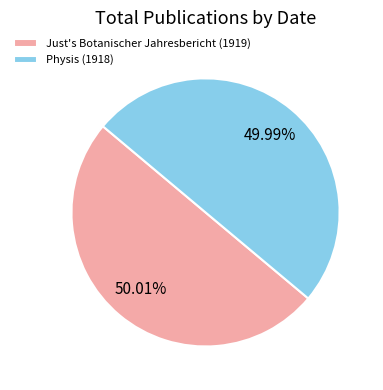

Is there any slice that represents more than half of the pie?

Yes